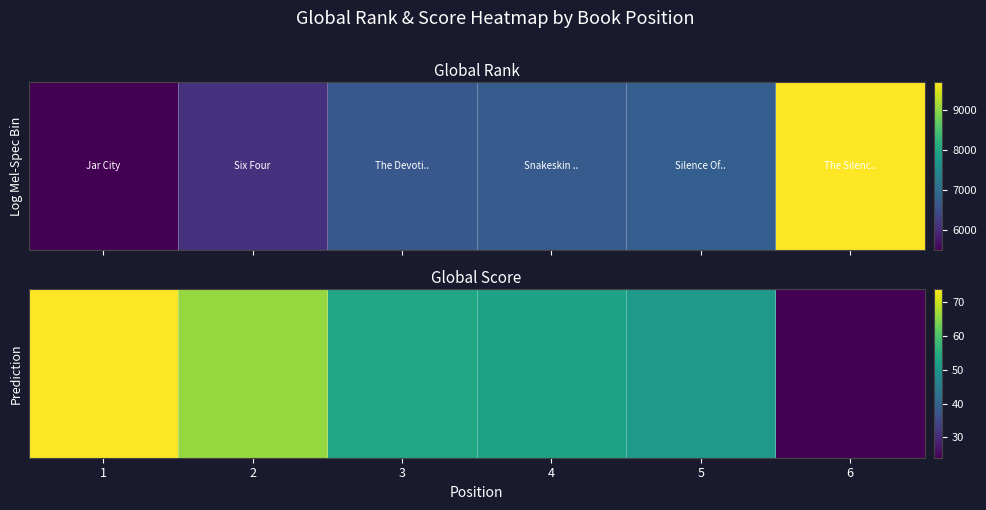

Reading right to left, list all the values displayed in this chart.

24	51	53	54	66	74